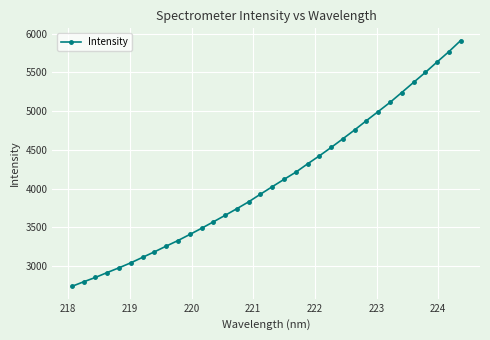

What is the smallest value displayed?

2740.7